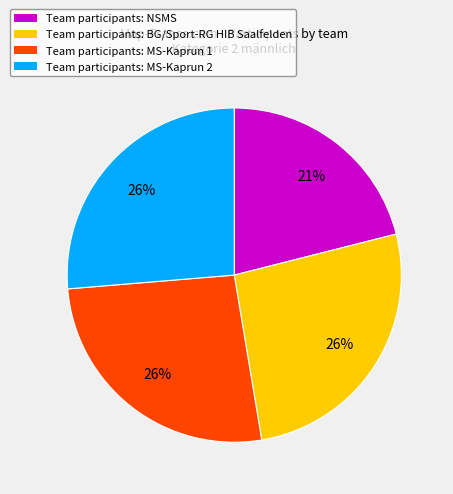

Is it true that Team participants: NSMS is 21% of the pie?

True